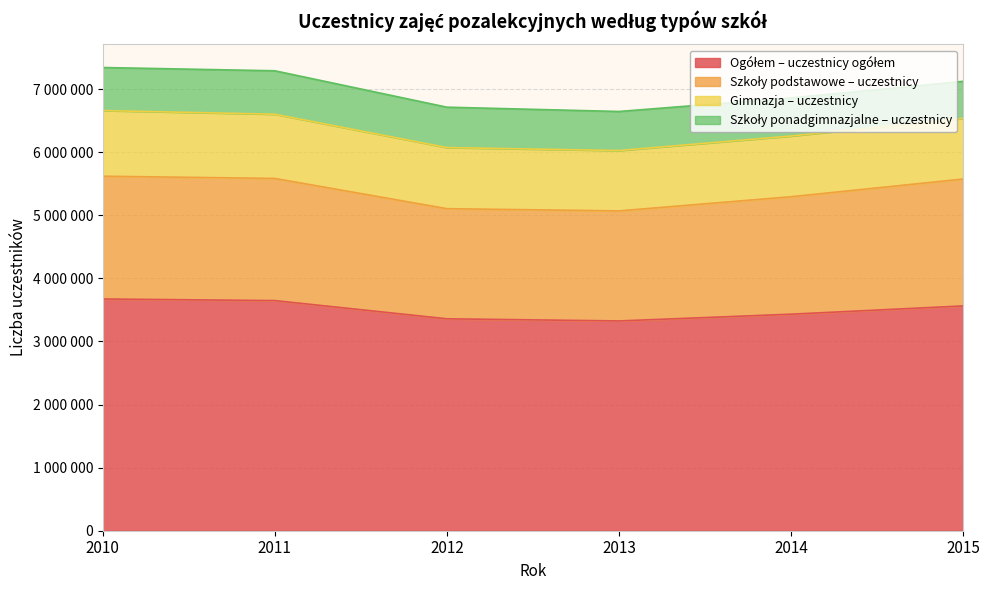

At how many categories does at least one series exceed 1471433?

6